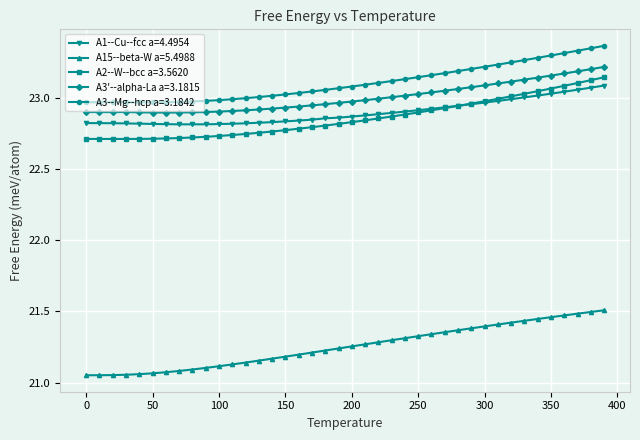

Count the number of data series in this chart.

5